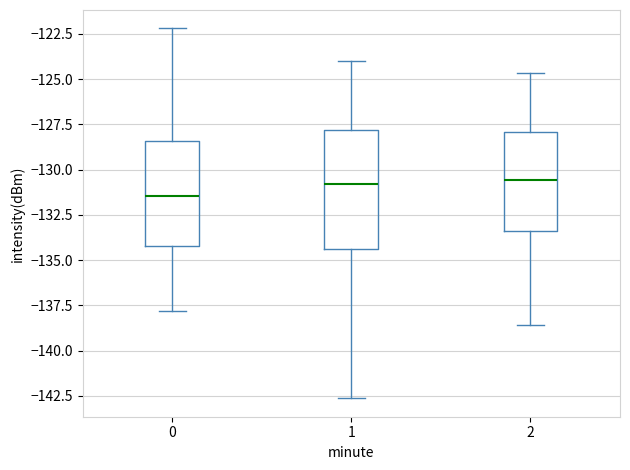

Which box has the lowest median line?

0